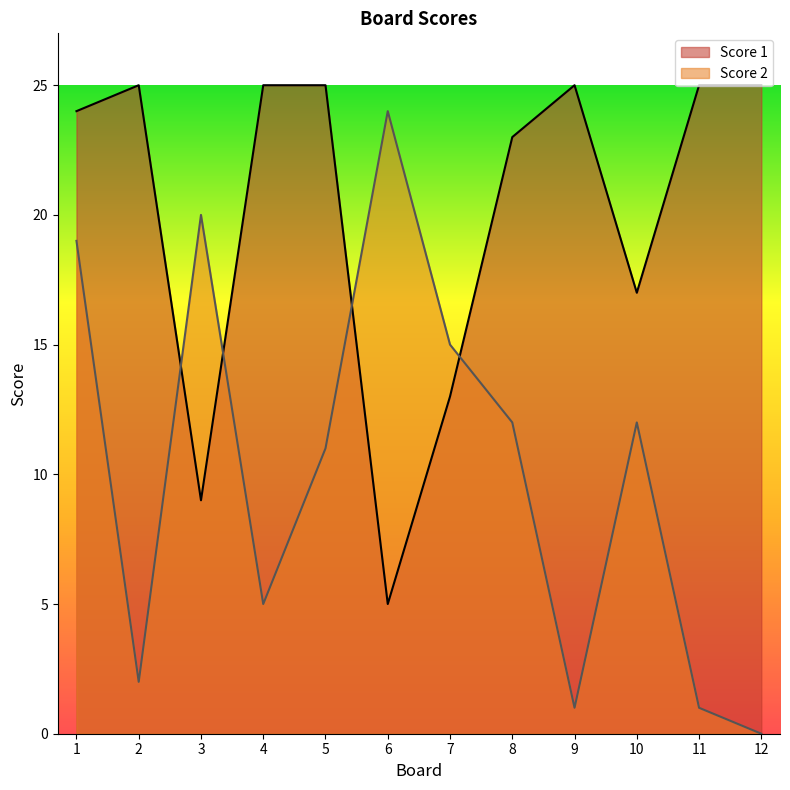

Reading right to left, what are all the values shown in this chart?

Score 1: 25	25	17	25	23	13	5	25	25	9	25	24
Score 2: 0	1	12	1	12	15	24	11	5	20	2	19